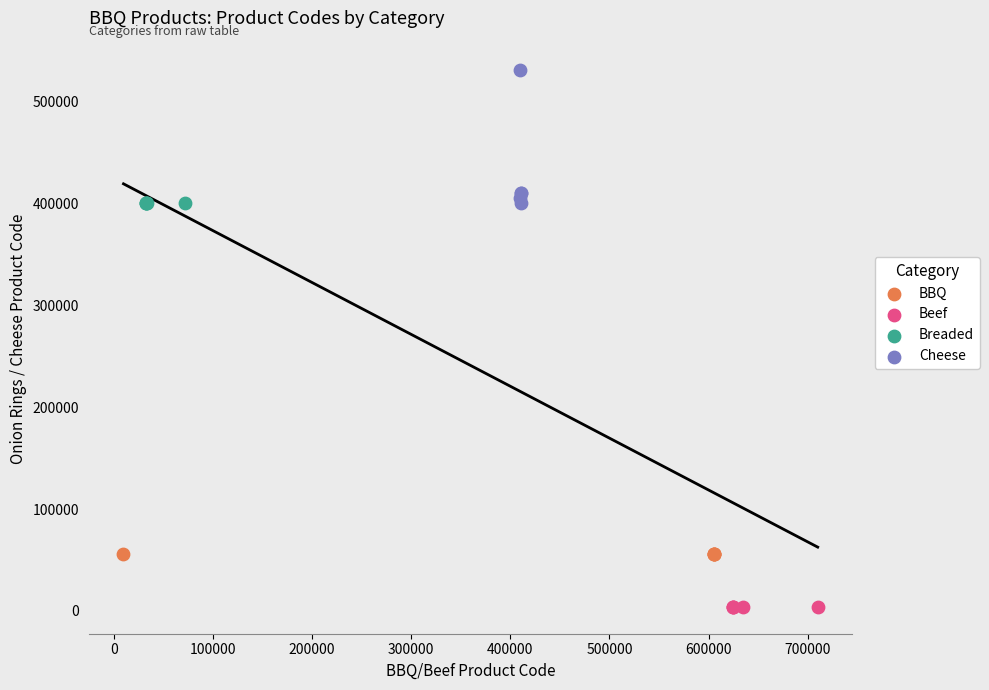

Which series contains the lowest Y value?

Beef